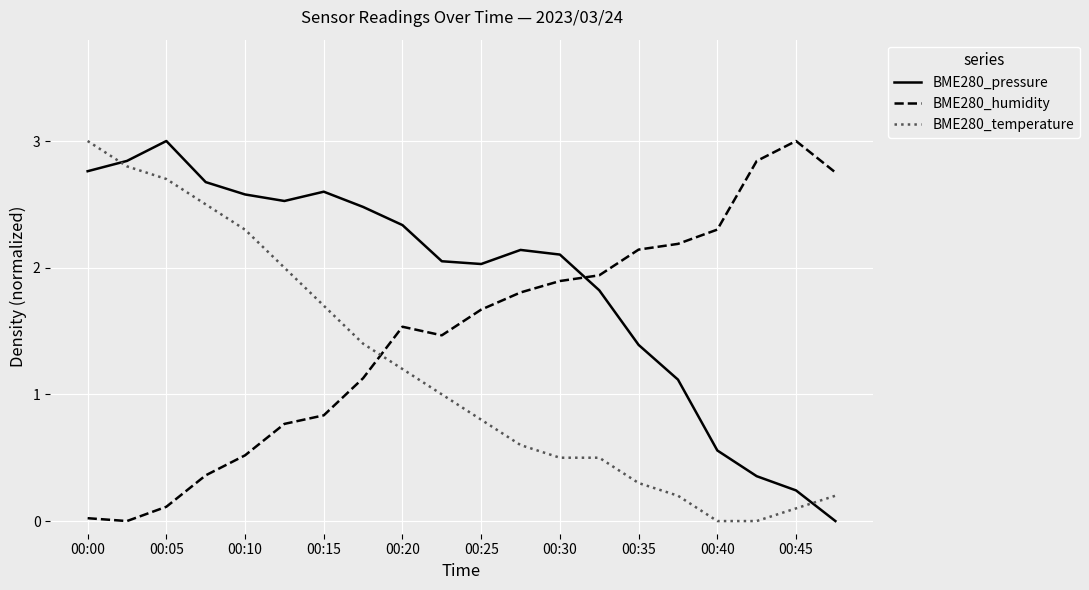

Rank the series by their average value, from highest to lowest.

BME280_pressure, BME280_humidity, BME280_temperature